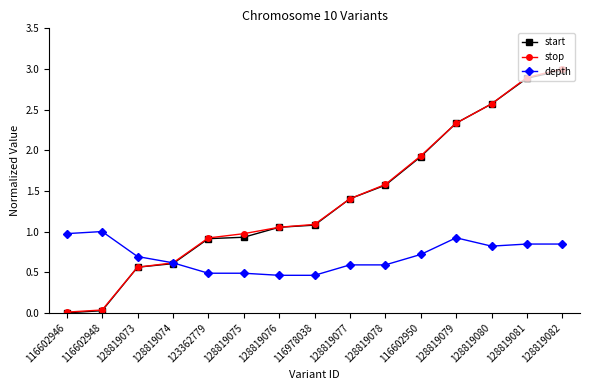

Is the value of start at 128819081 greater than the value of stop at 116602948?

Yes